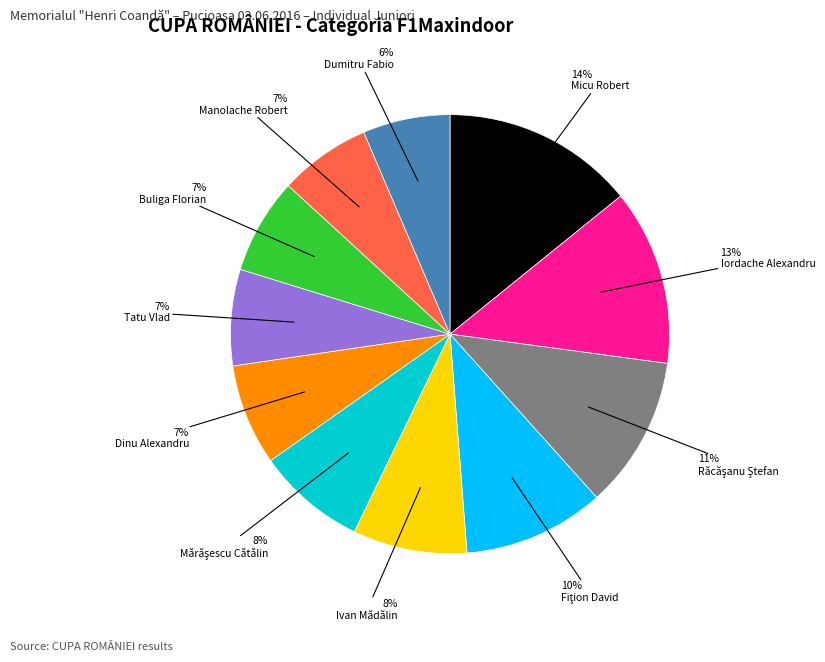

Does any single category account for the majority?

No